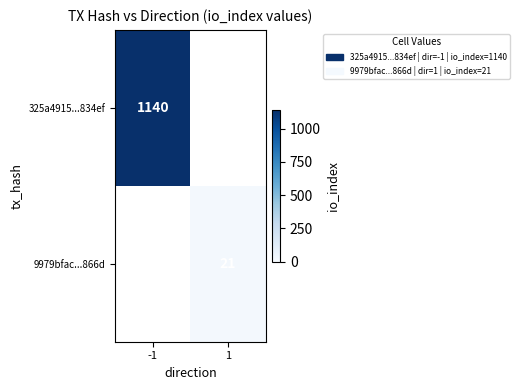

The value of 325a4915...834ef at -1 is 1140. True or false?

True